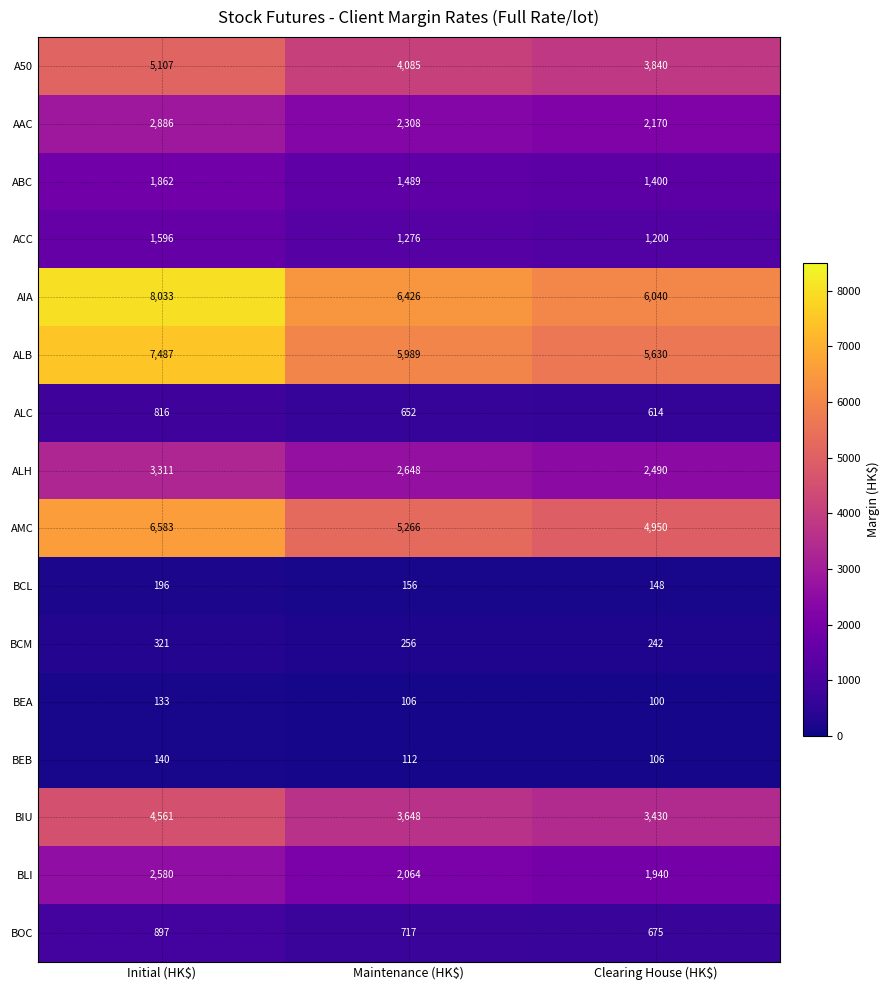

How many BLI values are between 1940 and 2580?

3